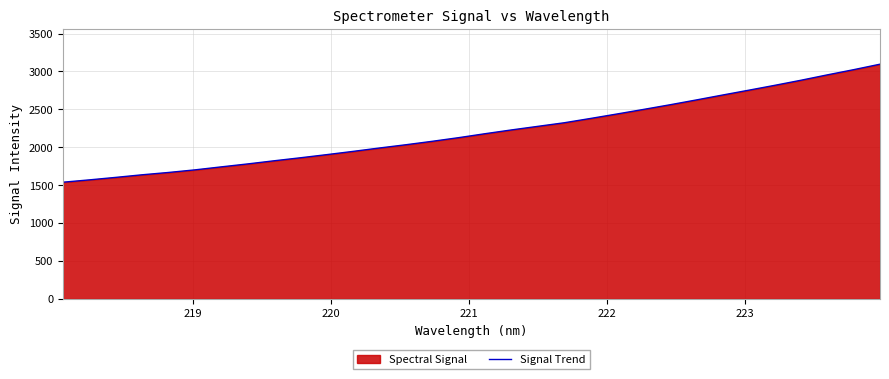

What is the difference between the maximum and minimum values?

1556.2